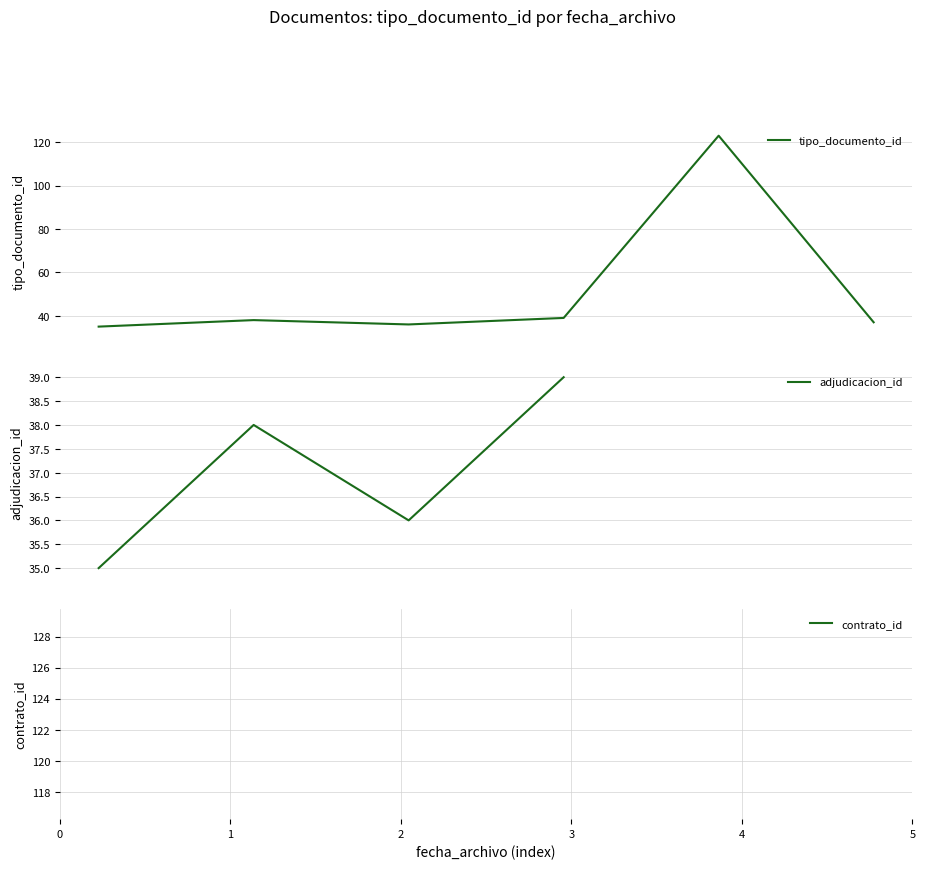

How many lines are shown in the chart?

3